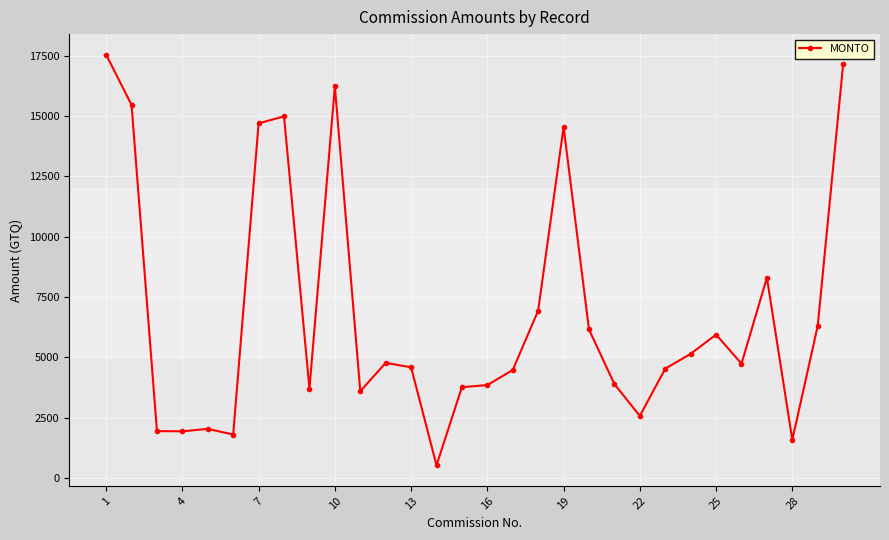

True or false: there are more than 1 points higher than both neighbors.

True